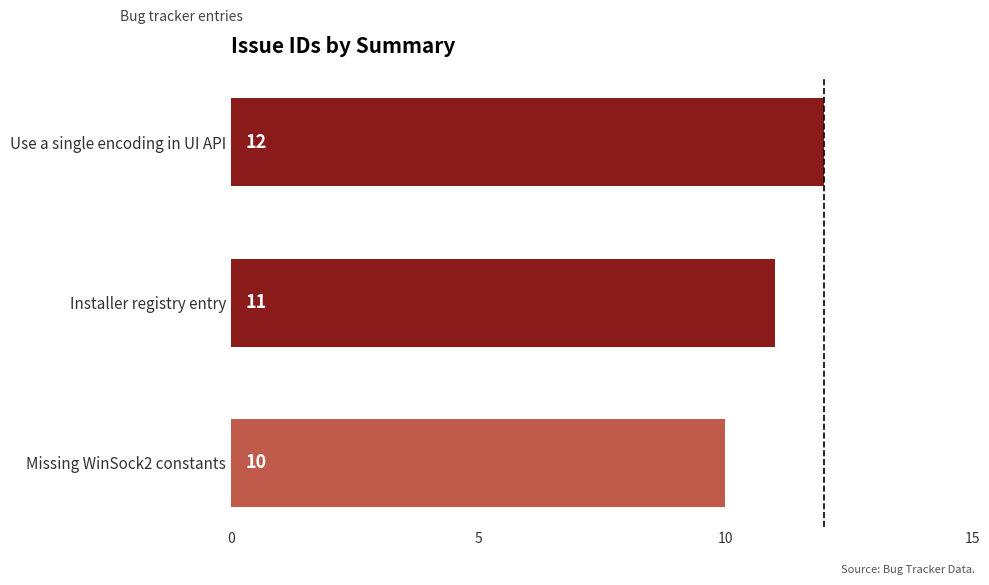

Which category has the lowest value across all series?

Missing WinSock2 constants